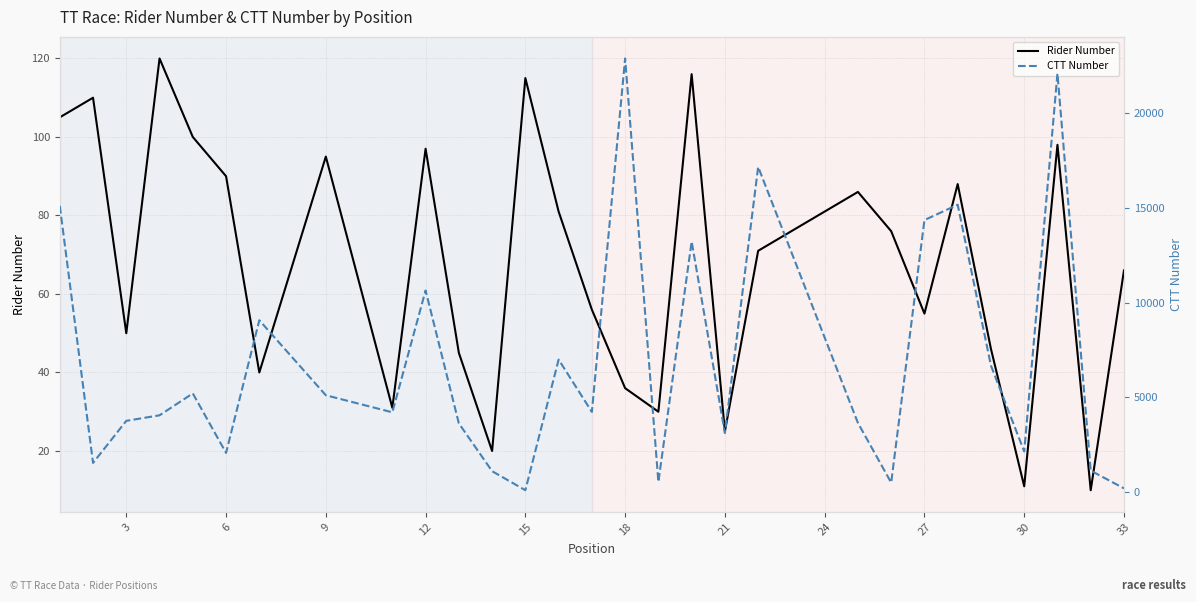

Is it true that Rider Number equals 41 at 12?

False